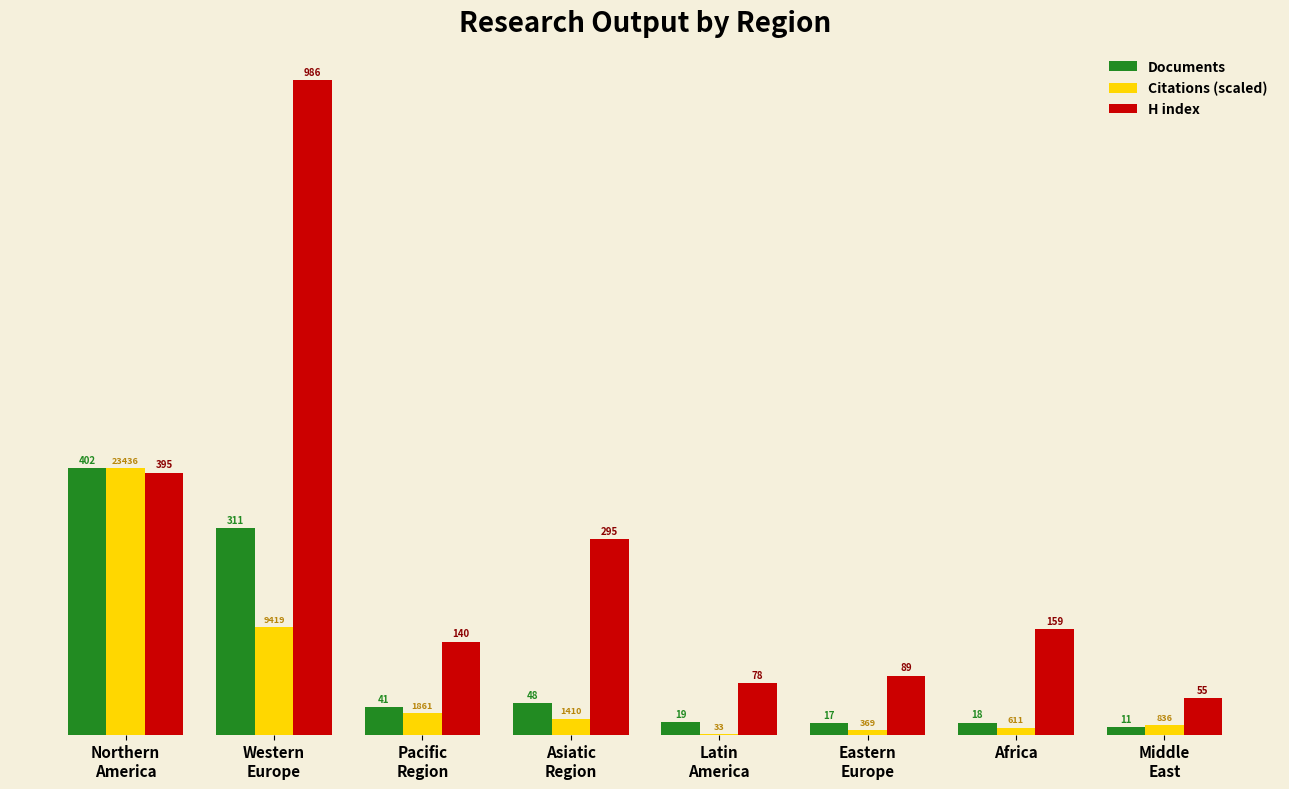

Are the bars horizontal?

No